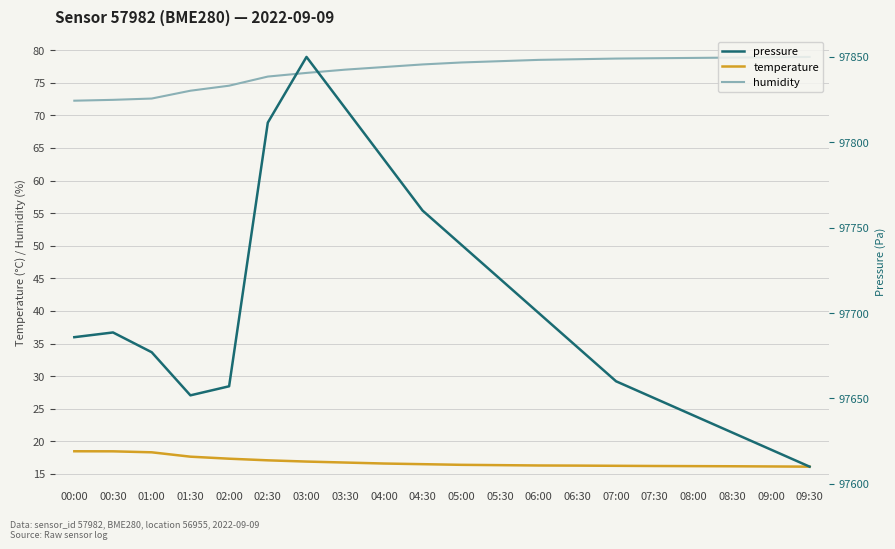

The pressure series shows 156537.9 at 00:00. True or false?

False